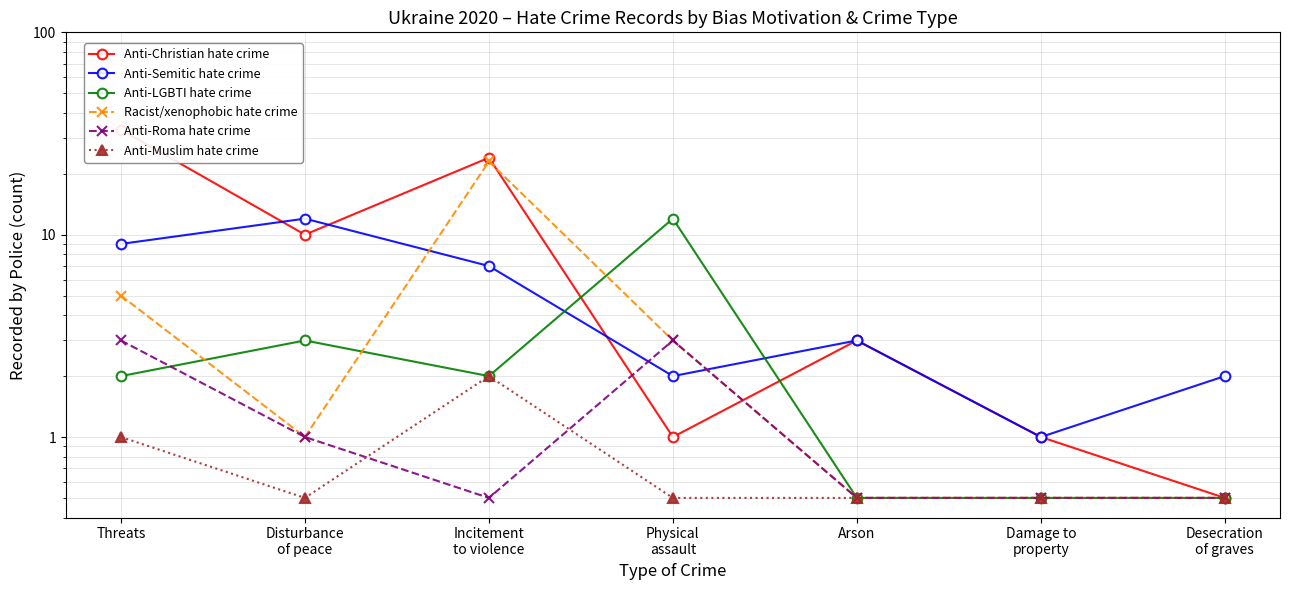

List the series in order of their peak value, highest first.

Anti-Christian hate crime, Racist/xenophobic hate crime, Anti-Semitic hate crime, Anti-LGBTI hate crime, Anti-Roma hate crime, Anti-Muslim hate crime